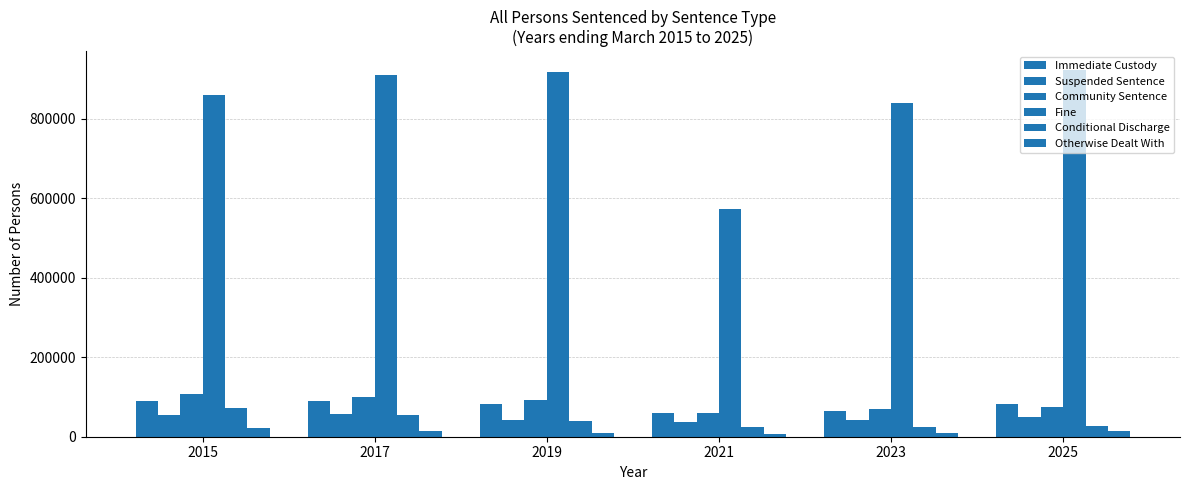

What is the lowest value of the Suspended Sentence series?

37342